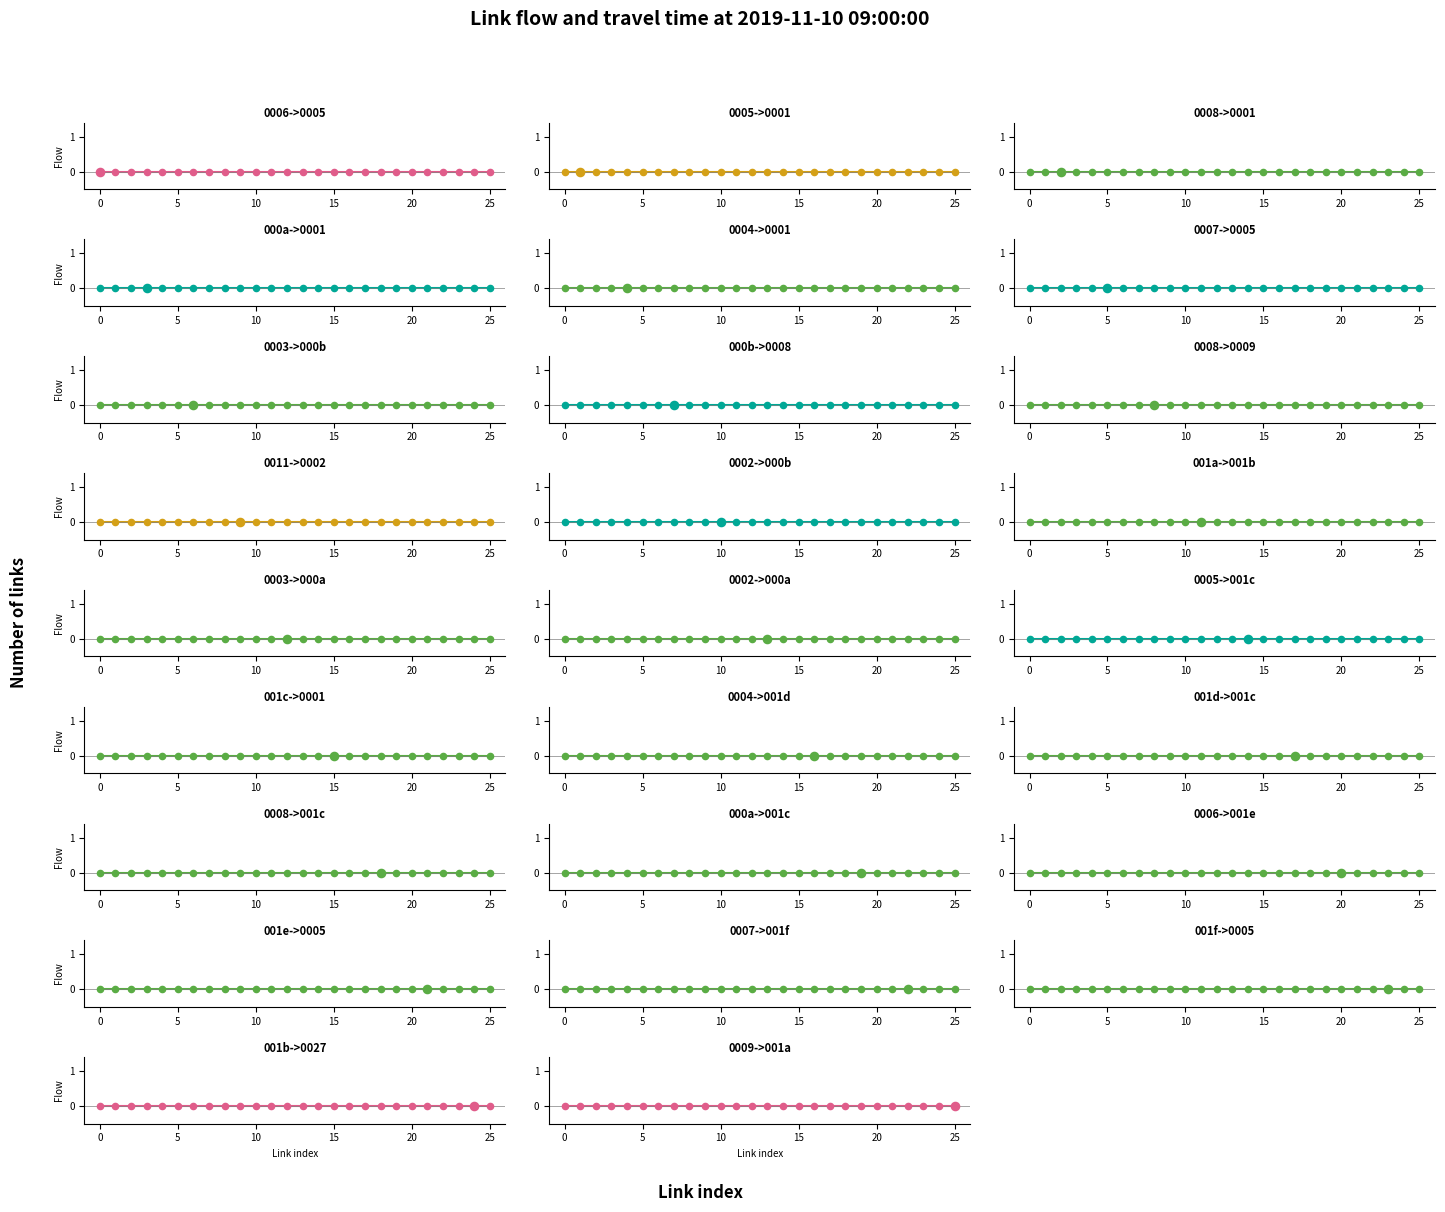

Is the value of flow at 0 greater than the value of travel_time at 11?

Yes